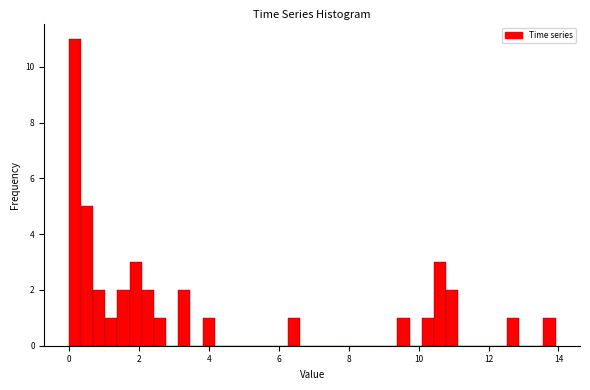

Around what value on the x-axis is the tallest bar? Give the approximate position of its centre, as read against the axis.

0.2